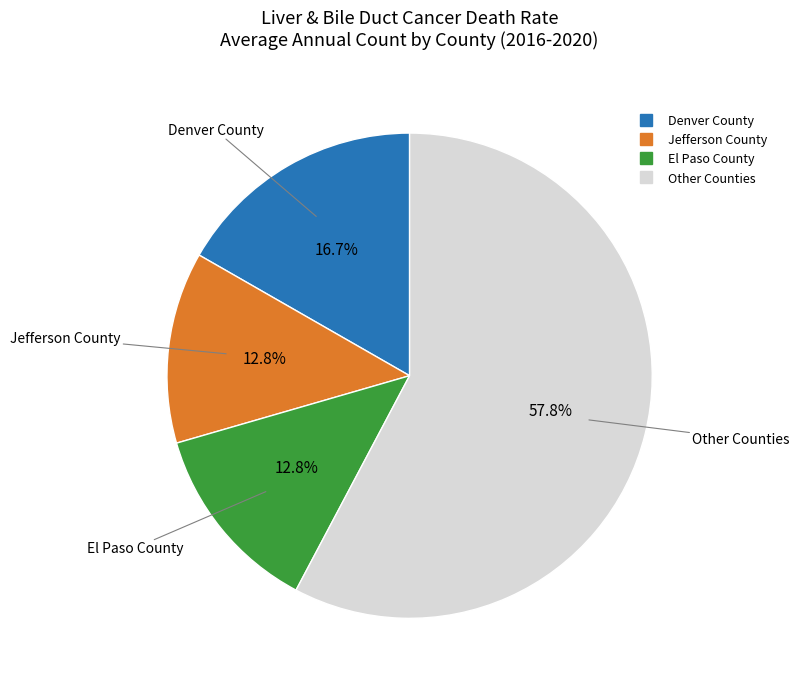

Is there a majority slice in this chart?

Yes